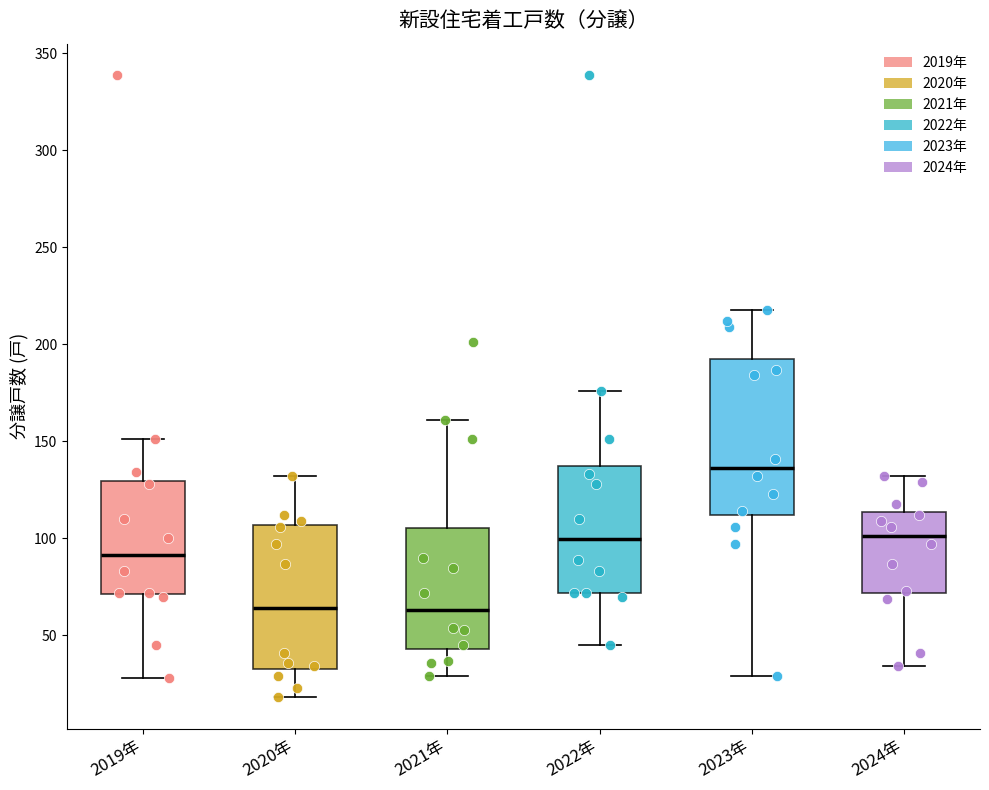

Where does the median line of the box for 2022年 sit on the y-axis? The values are not printed on the chart, so give them approximately, as read against the axis.

100